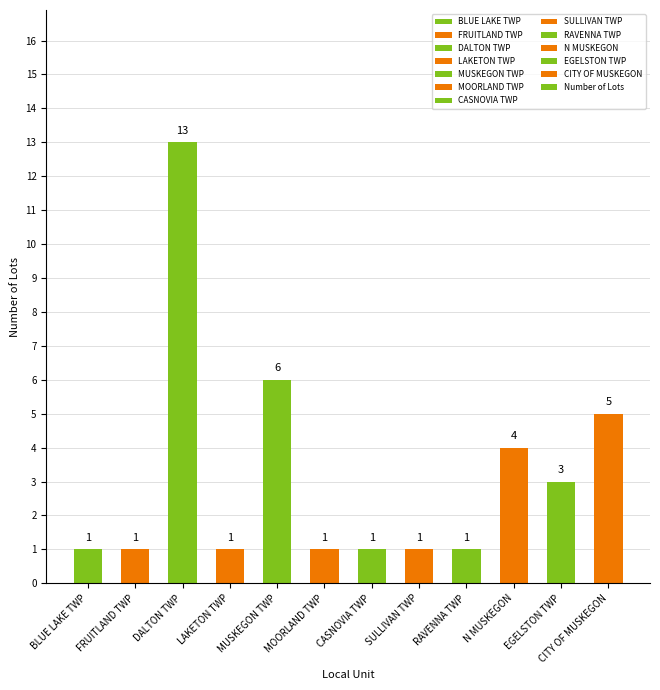

The chart shows a value of 1 at SULLIVAN TWP. True or false?

True